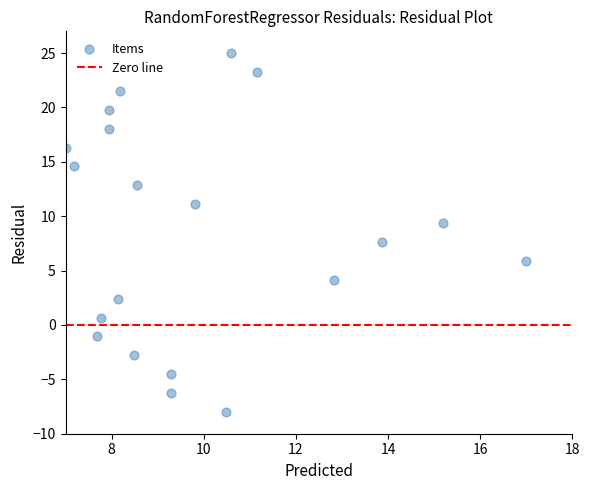

What is the range of X values (max minus min)?

10.0